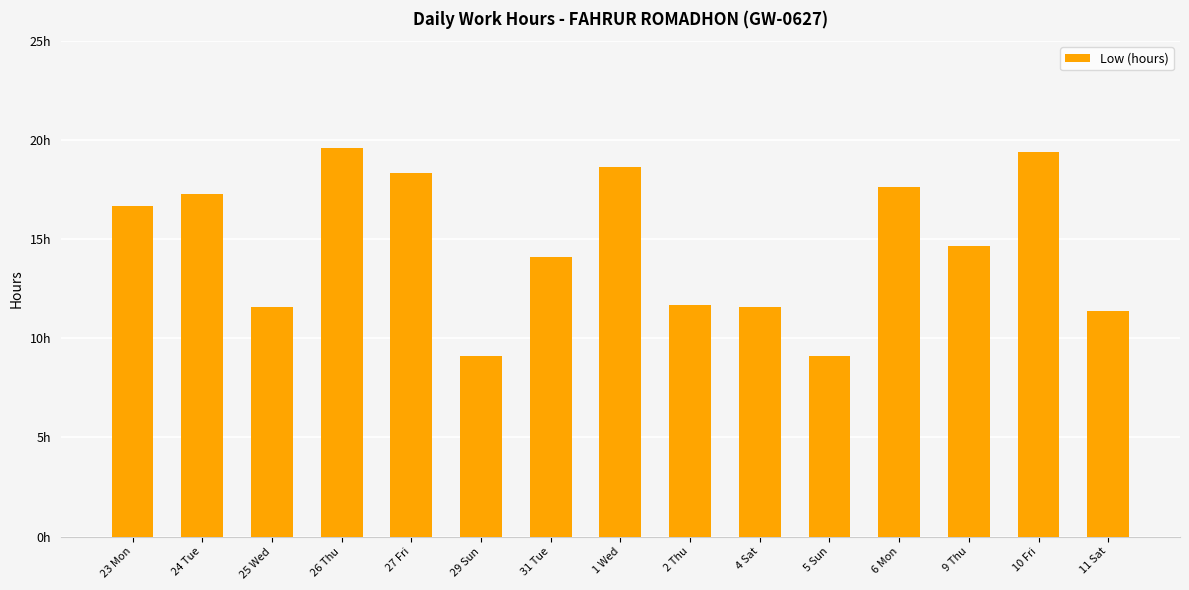

Reading left to right, extract all data points from this chart.

16.7	17.3	11.6	19.6	18.4	9.1	14.1	18.6	11.7	11.6	9.1	17.6	14.7	19.4	11.4